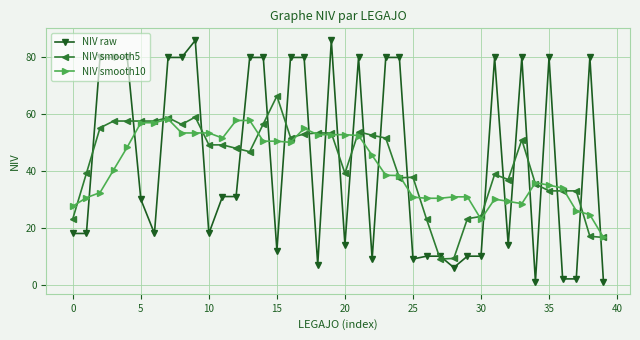

What is the minimum value for NIV raw?

1.0